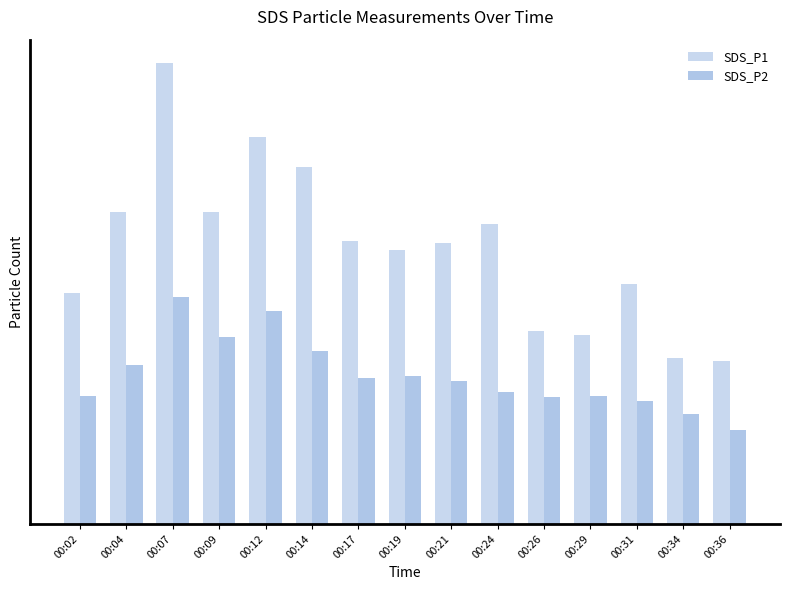

What is the total value across all series at 00:12?

57.2